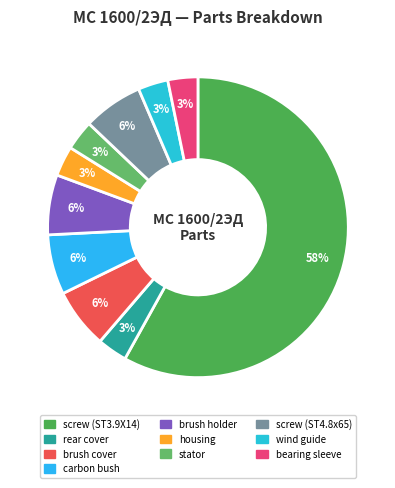

Approximately how many times larger is the value at brush cover compared to stator?

2.0